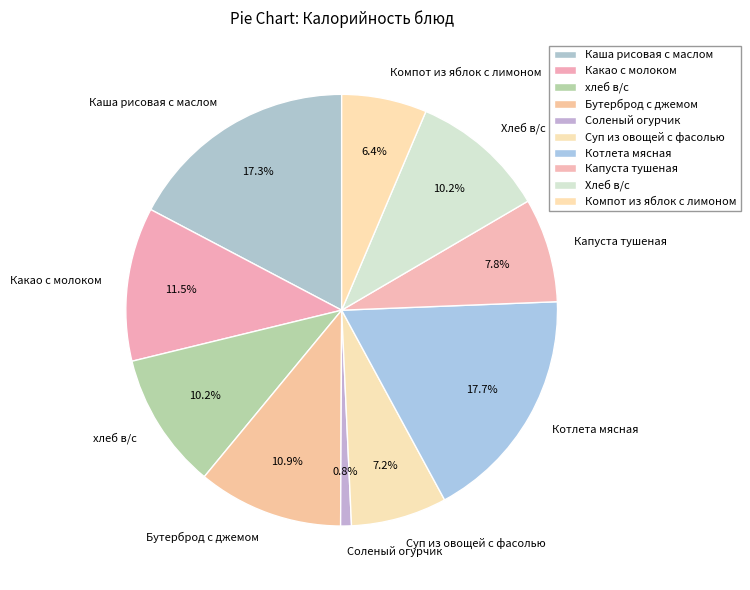

How many segments does this pie chart have?

10